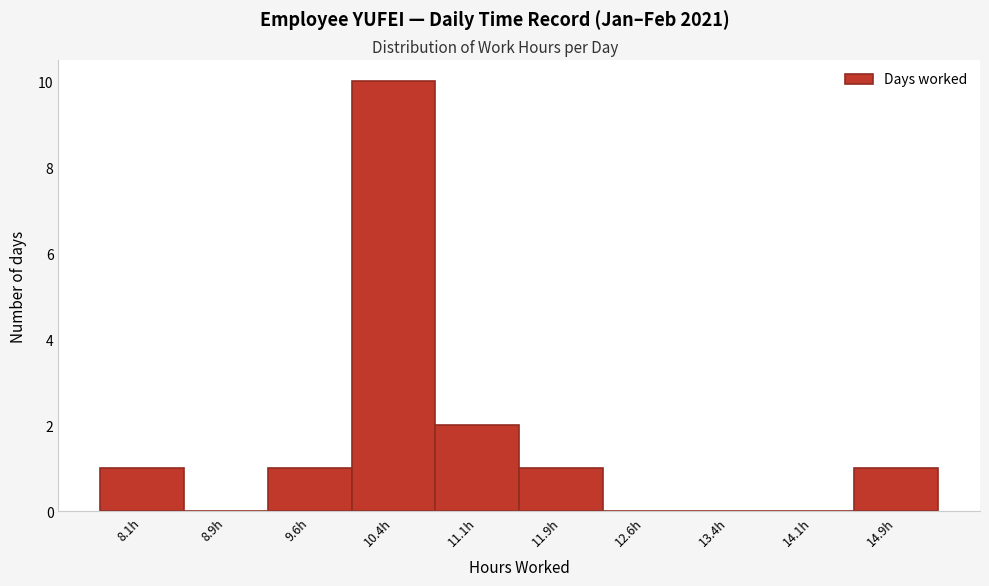

Reading left to right, transcribe this chart: for each bar, give the range it covers on the x-axis and its height. Neither the bar edges nor the heights are printed on the chart, so give them approximately, as read against the axes.

7.7 to 8.5: 1
8.5 to 9.2: 0
9.2 to 10.0: 1
10.0 to 10.7: 10
10.7 to 11.5: 2
11.5 to 12.2: 1
12.2 to 13.0: 0
13.0 to 13.7: 0
13.7 to 14.5: 0
14.5 to 15.3: 1